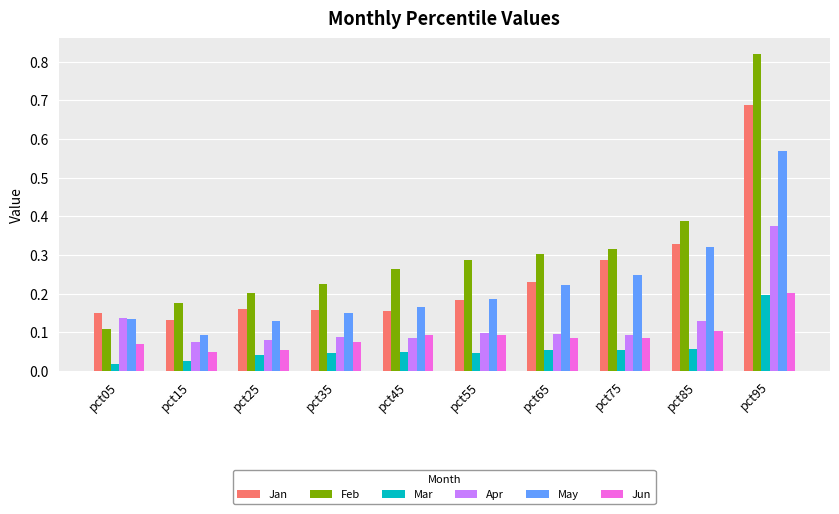

The value of Jan at pct75 is 0.2. True or false?

False